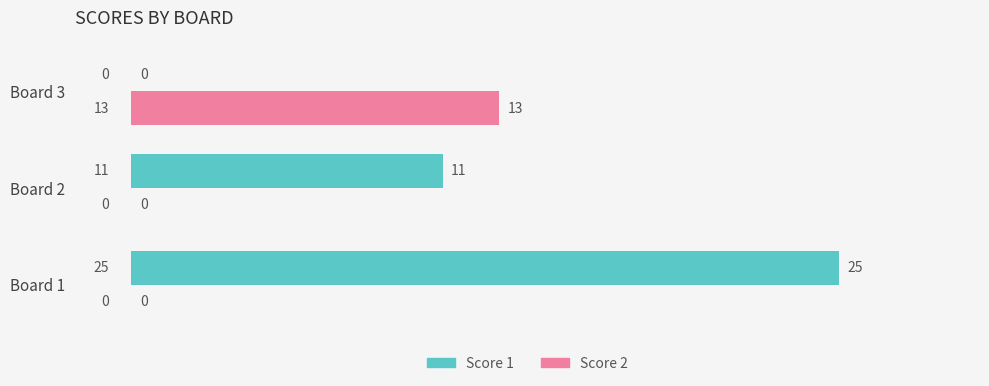

What is the sum of all Score 1 values?

36